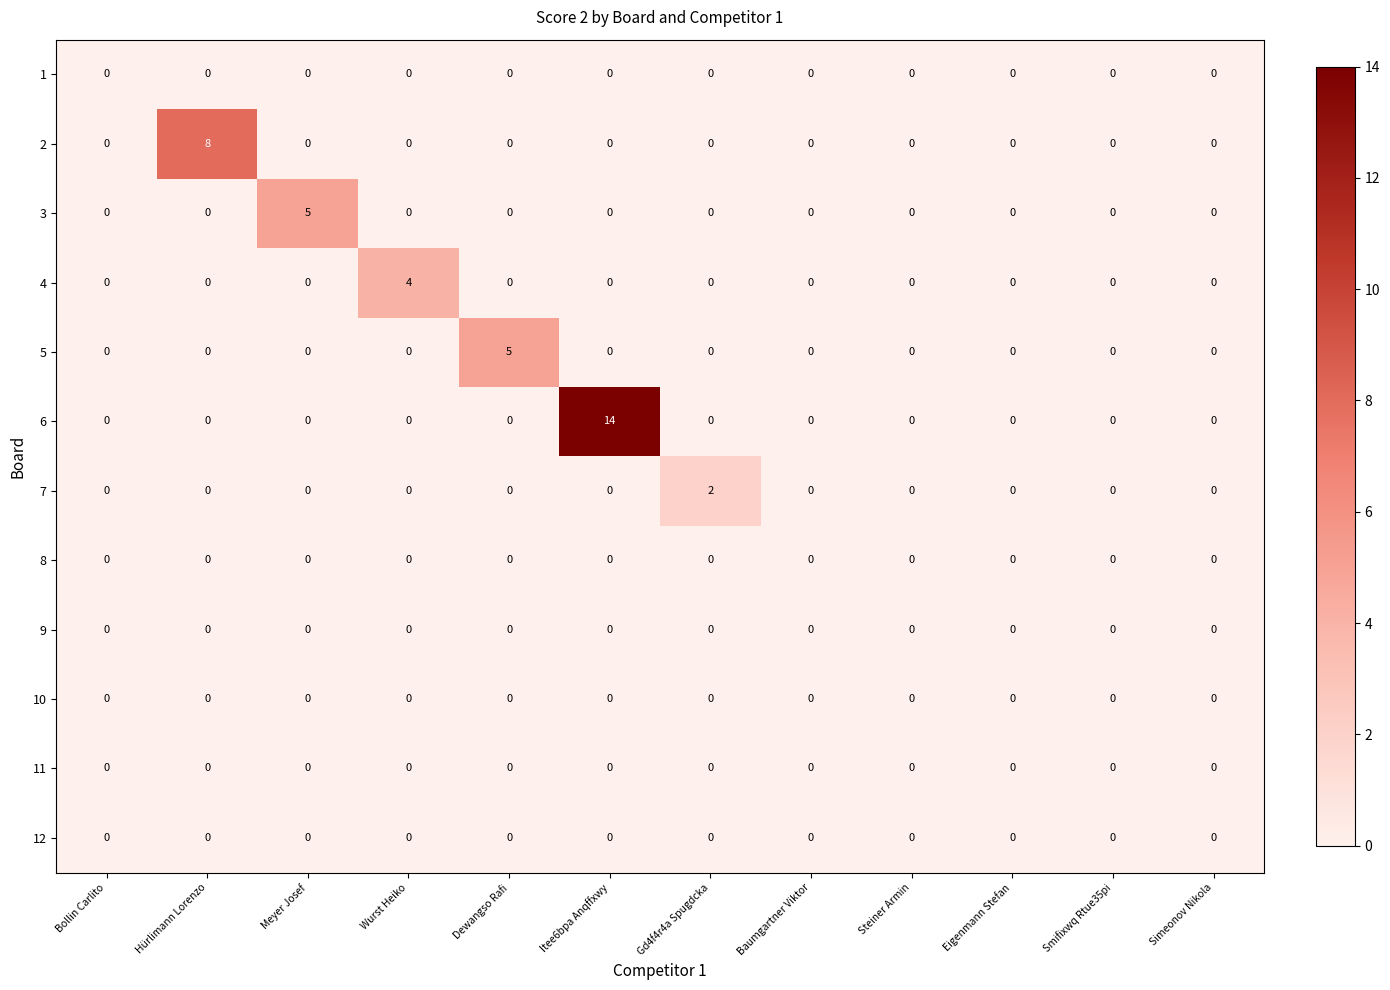

The 12 series shows 0 at Dewangso Rafi. True or false?

True